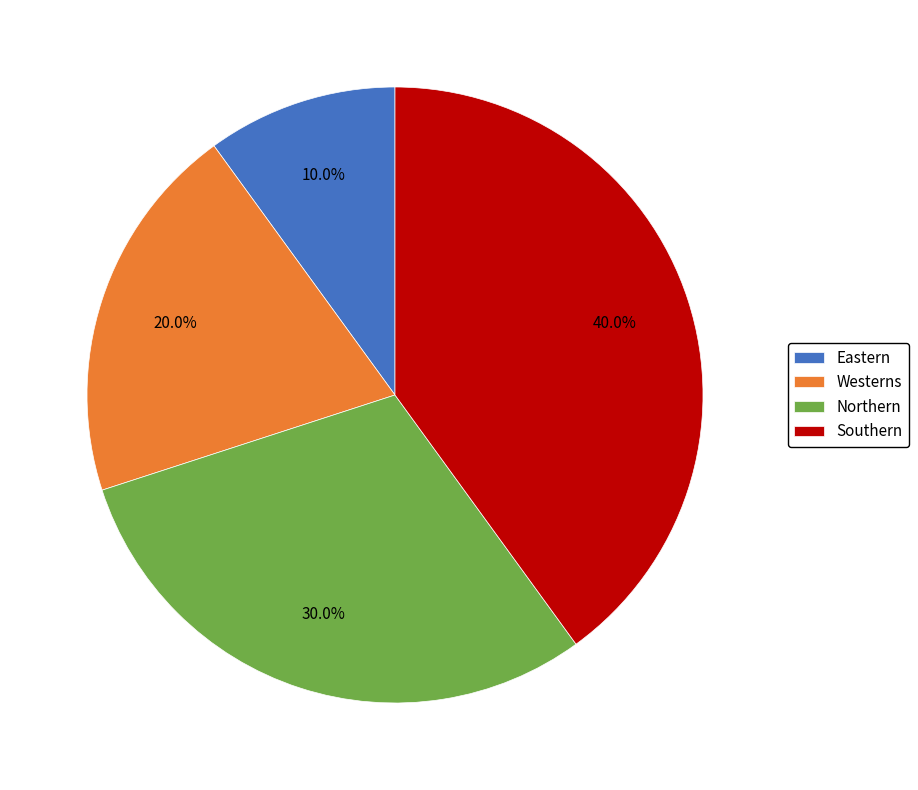

Is it true that Southern is 40% of the pie?

True